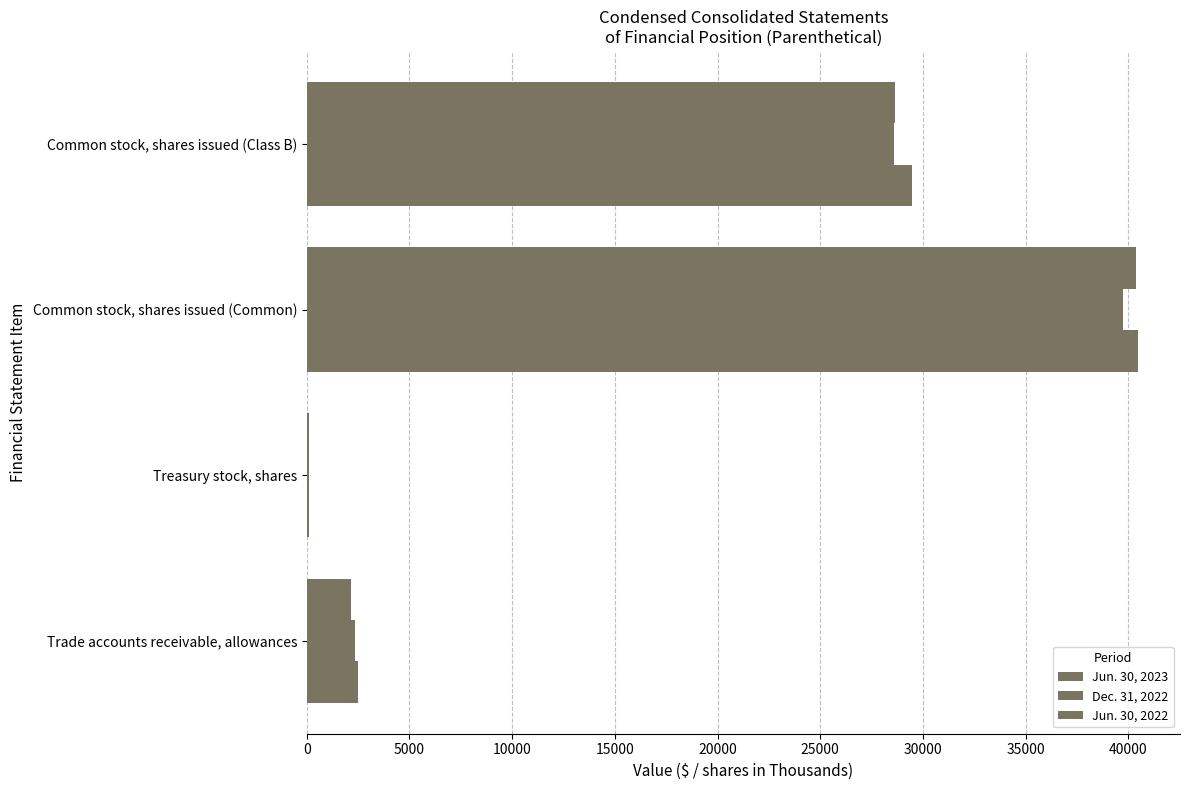

Reading right to left, what are all the values shown in this chart?

Jun. 30, 2023: 29452	40490	102	2488
Dec. 31, 2022: 28607	39721	99	2335
Jun. 30, 2022: 28623	40379	99	2153